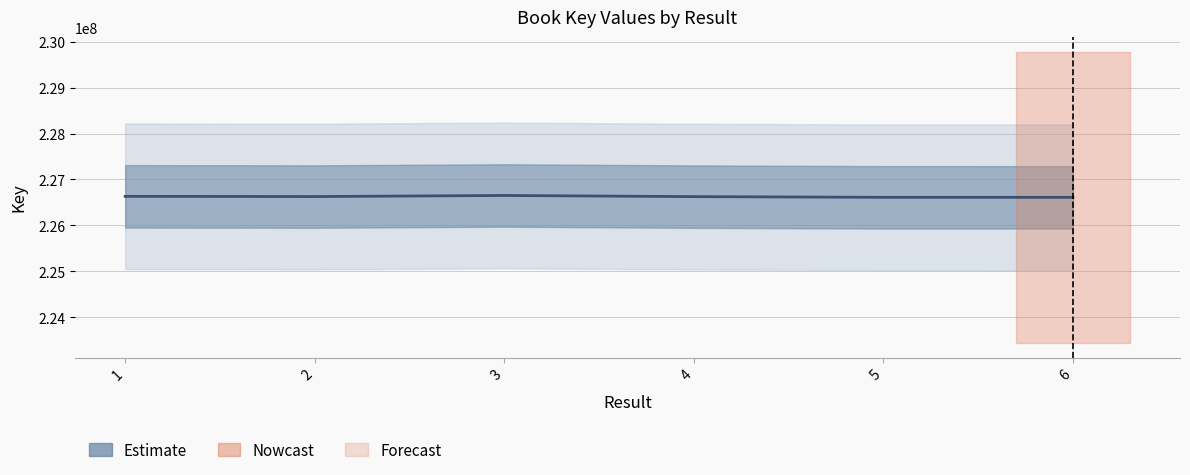

What is the value of the 5th point from the left?

226611149